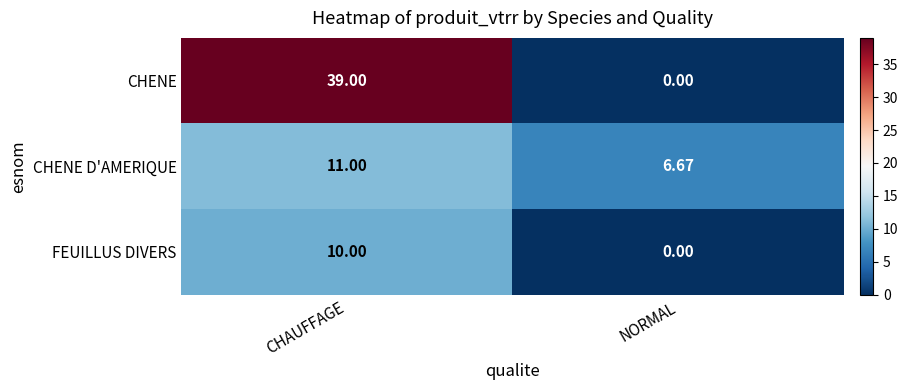

Which series has the widest spread of values?

CHENE